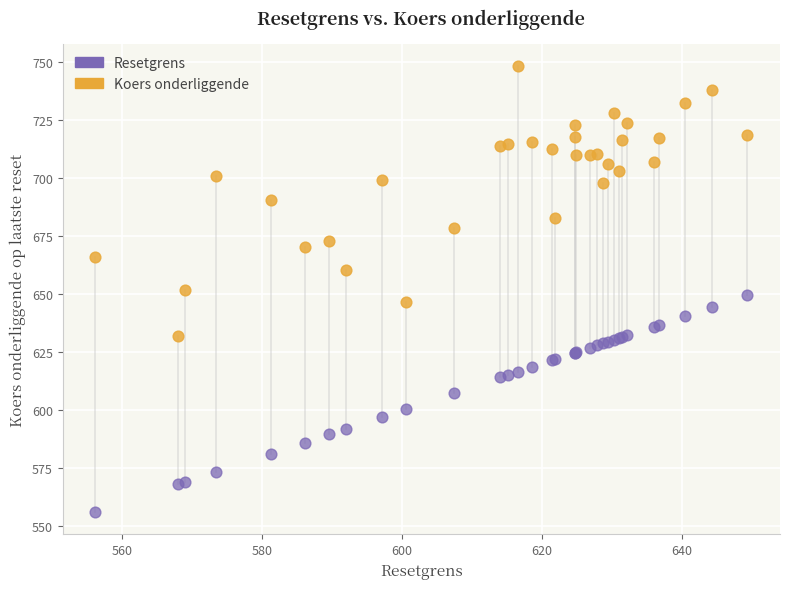

Which series reaches the minimum Y coordinate?

Resetgrens